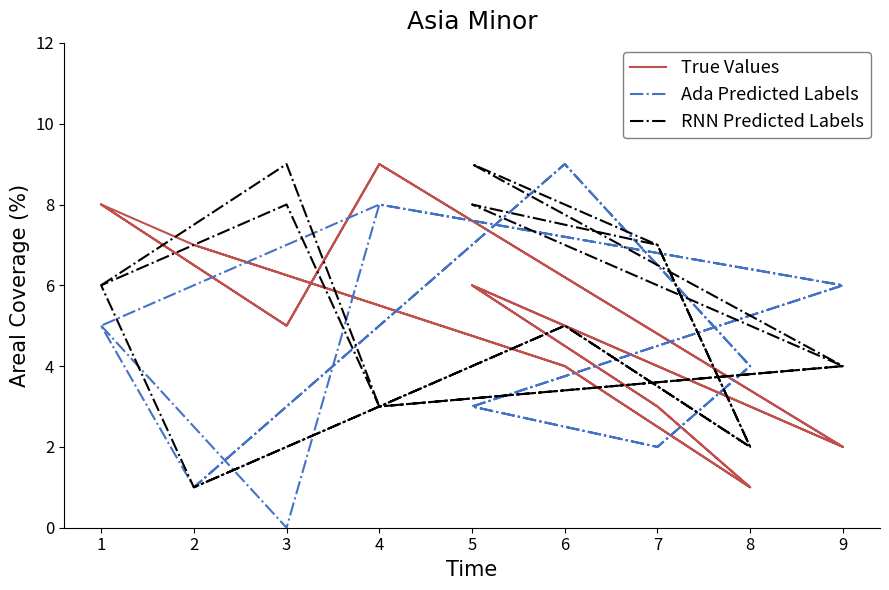

Between 5 and 9, which series saw the biggest shift?

True Values